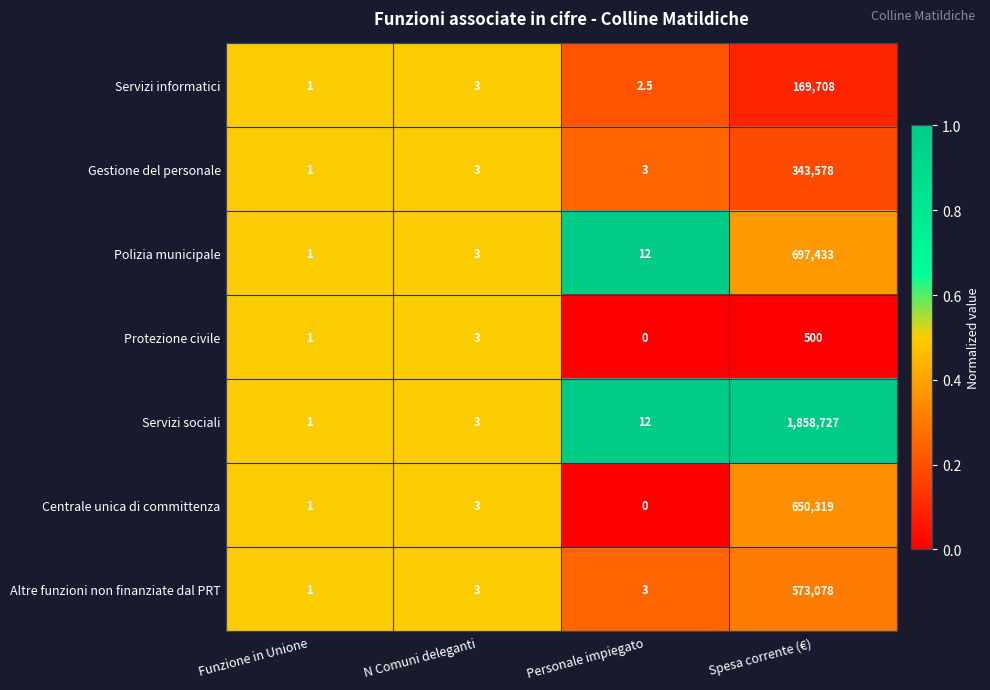

Reading left to right, transcribe all the data shown in this chart.

Servizi informatici: Funzione in Unione=1.0	N Comuni deleganti=3.0	Personale impiegato=2.5	Spesa corrente (€)=169708.0
Gestione del personale: Funzione in Unione=1.0	N Comuni deleganti=3.0	Personale impiegato=3.0	Spesa corrente (€)=343578.0
Polizia municipale: Funzione in Unione=1.0	N Comuni deleganti=3.0	Personale impiegato=12.0	Spesa corrente (€)=697433.0
Protezione civile: Funzione in Unione=1.0	N Comuni deleganti=3.0	Personale impiegato=0.0	Spesa corrente (€)=500.0
Servizi sociali: Funzione in Unione=1.0	N Comuni deleganti=3.0	Personale impiegato=12.0	Spesa corrente (€)=1858727.0
Centrale unica di committenza: Funzione in Unione=1.0	N Comuni deleganti=3.0	Personale impiegato=0.0	Spesa corrente (€)=650319.0
Altre funzioni non finanziate dal PRT: Funzione in Unione=1.0	N Comuni deleganti=3.0	Personale impiegato=3.0	Spesa corrente (€)=573078.0